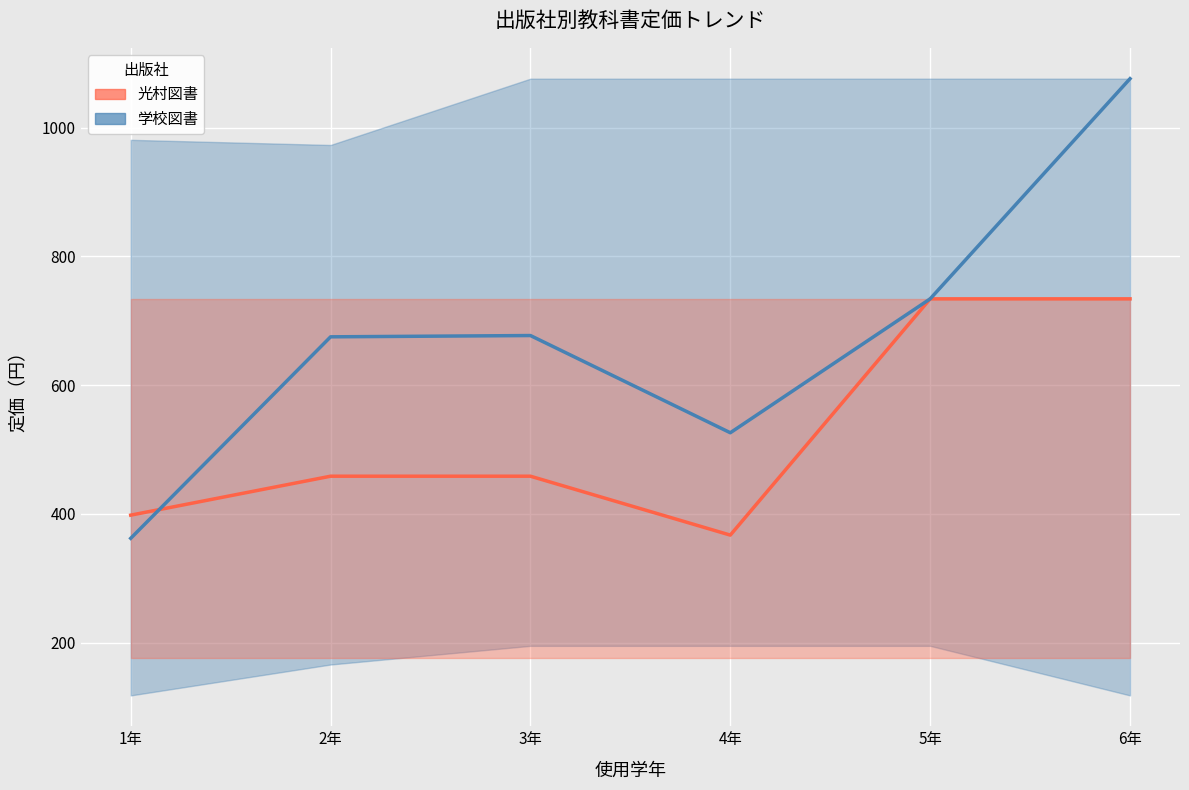

True or false: 光村図書（平均） has more than 2 interior local peaks.

False